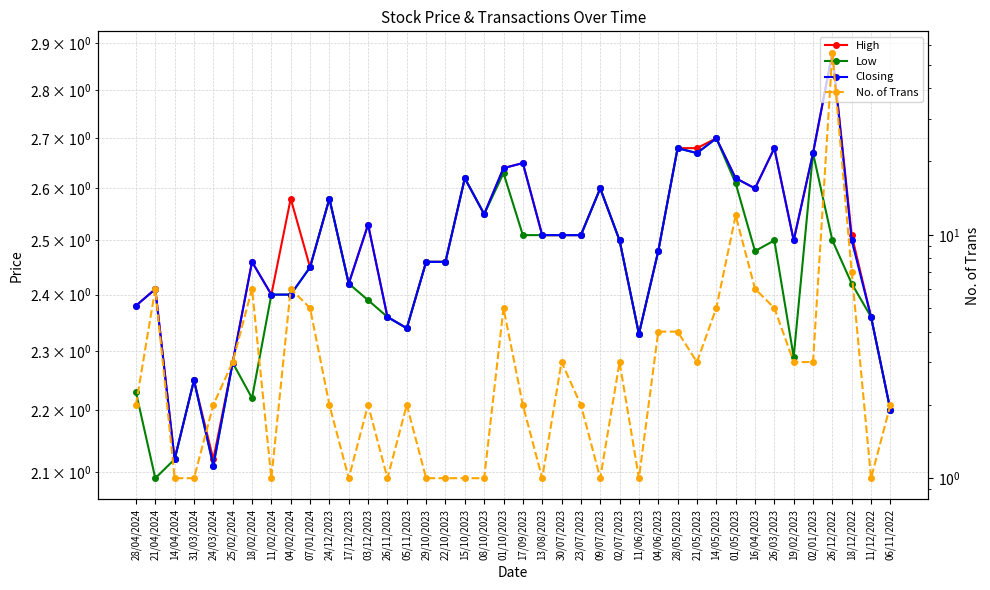

Which series has the widest spread of values?

No. of Trans